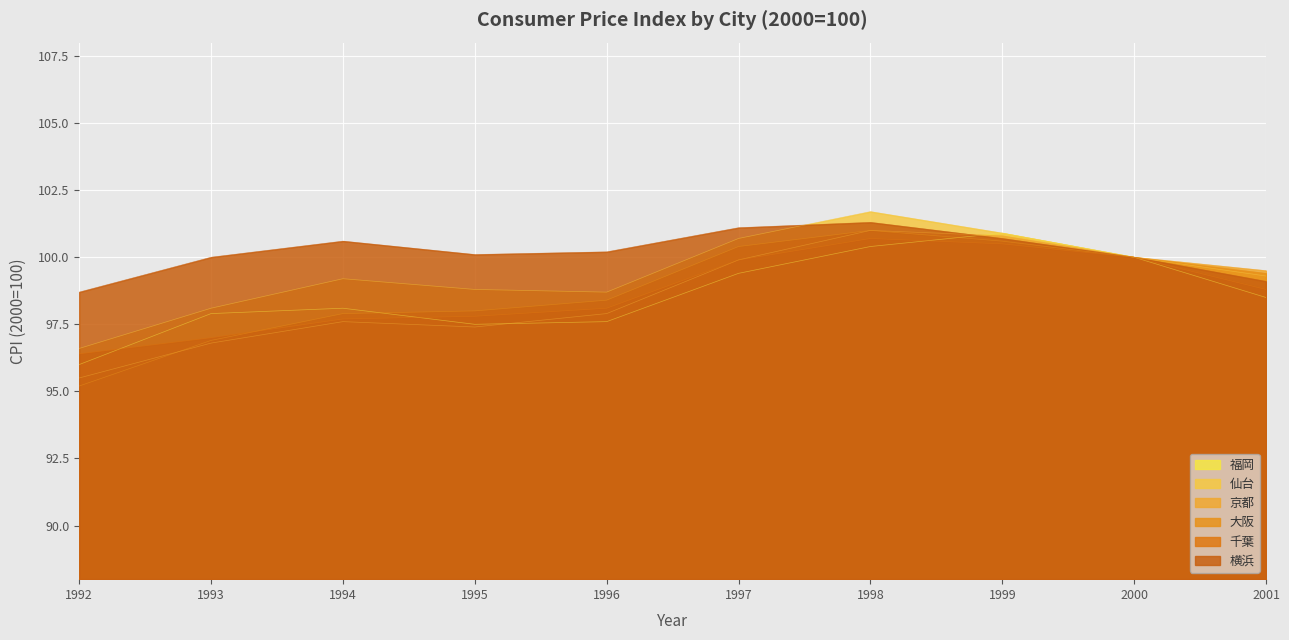

The value of 福岡 at 1994 is 174.6. True or false?

False